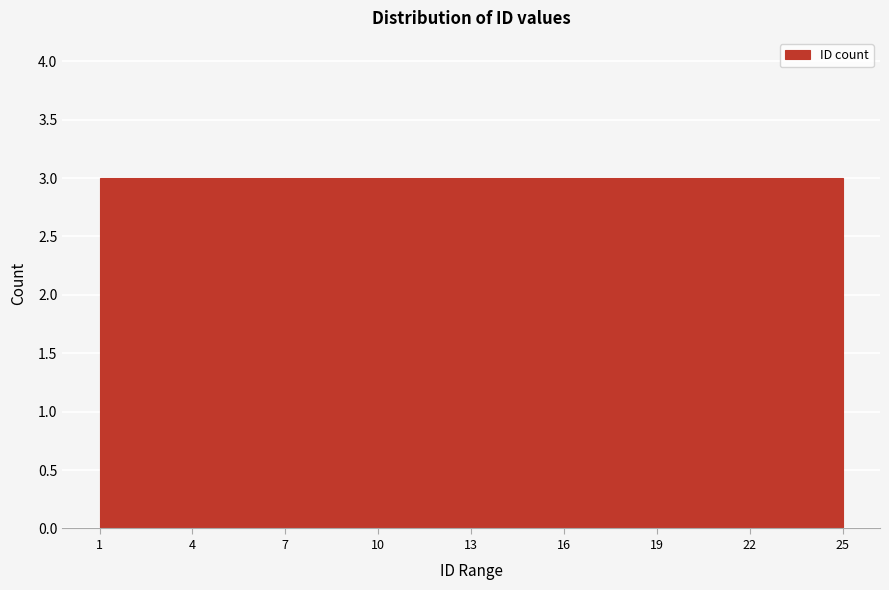

Reading left to right, transcribe this chart: for each bar, give the range it covers on the x-axis and its height. The values are not printed on the chart, so give them approximately, as read against the axis.

1 to 4: 3
4 to 7: 3
7 to 10: 3
10 to 13: 3
13 to 16: 3
16 to 19: 3
19 to 22: 3
22 to 25: 3